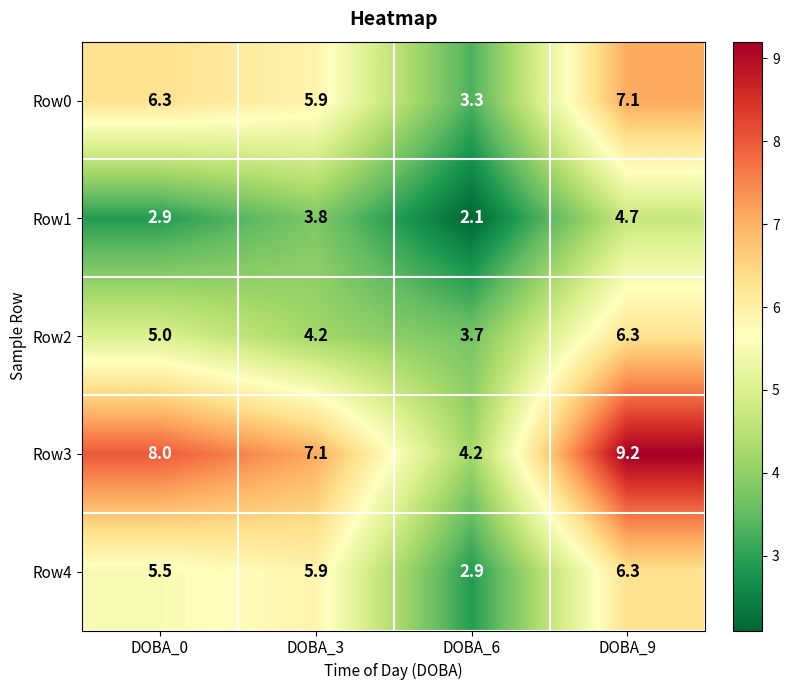

Reading left to right, transcribe all the data shown in this chart.

Row0: 6.3	5.9	3.3	7.1
Row1: 2.9	3.8	2.1	4.7
Row2: 5.0	4.2	3.7	6.3
Row3: 8.0	7.1	4.2	9.2
Row4: 5.5	5.9	2.9	6.3